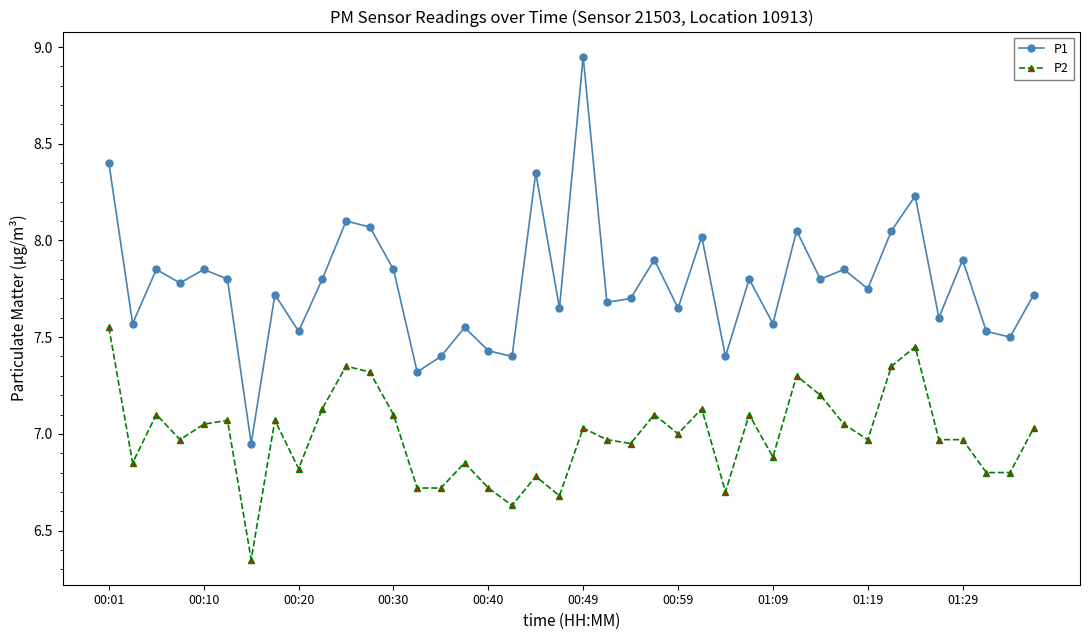

What is the difference between the maximum and second lowest values in the P1 series?

1.6